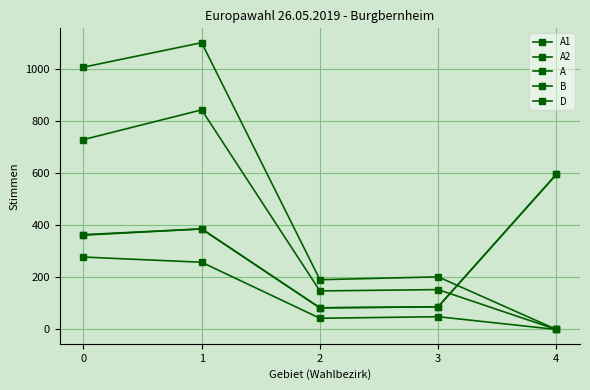

What is the total value across all series at 3?

578